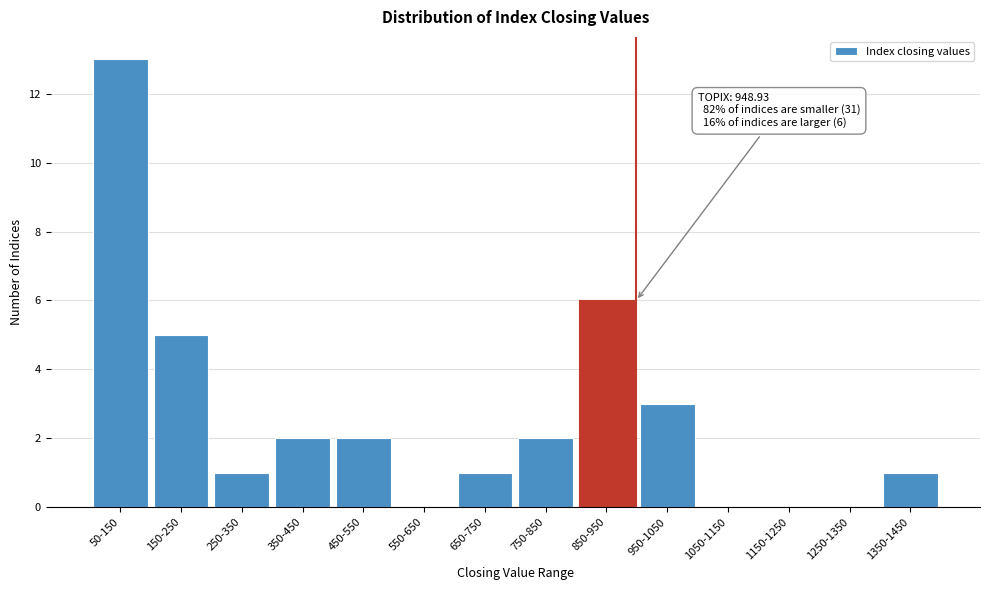

Reading left to right, transcribe all the data shown in this chart.

50-150=13	150-250=5	250-350=1	350-450=2	450-550=2	550-650=0	650-750=1	750-850=2	850-950=6	950-1050=3	1050-1150=0	1150-1250=0	1250-1350=0	1350-1450=1